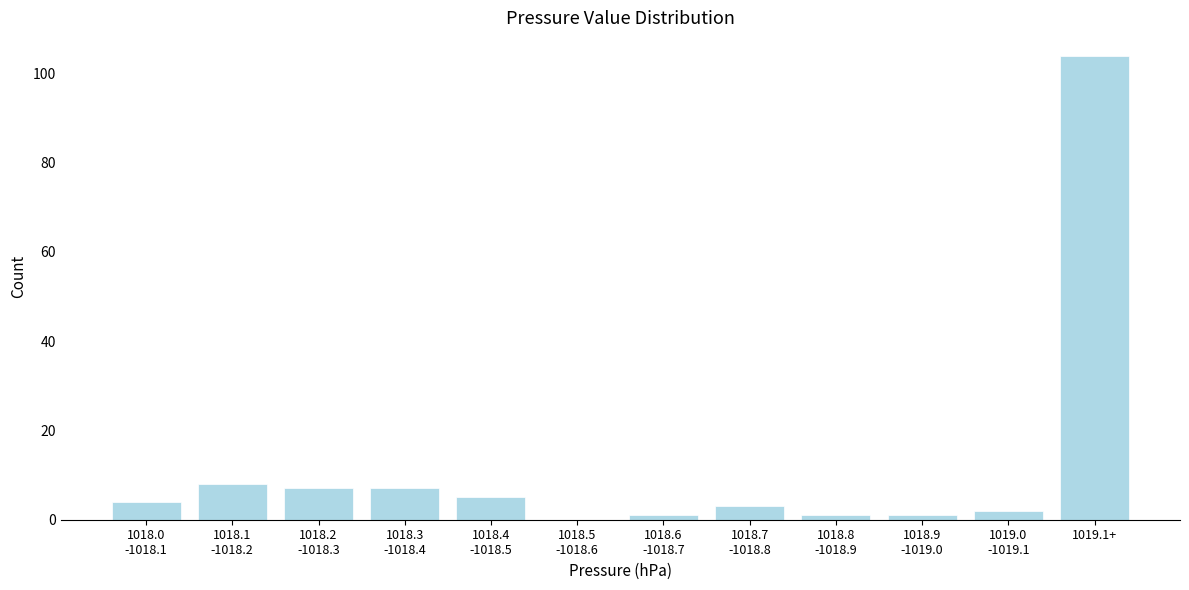

At which category does the chart reach its peak across all series?

1019.1+